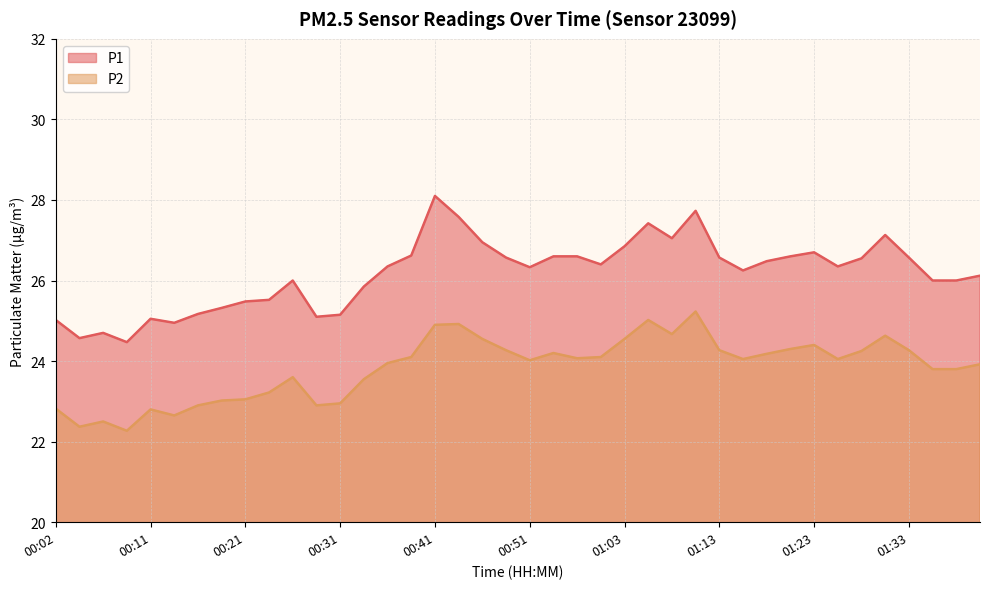

What is the value of the P2 point at the 40th from the left?

23.9